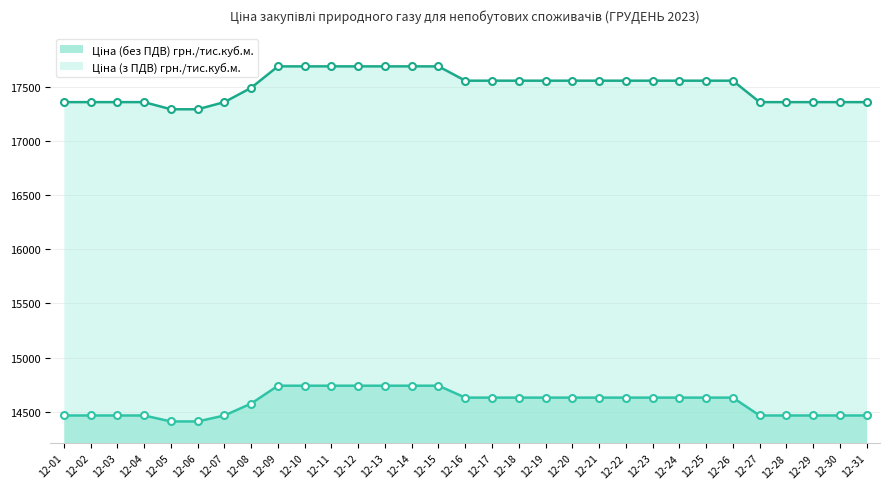

Which category has the lowest value in the Ціна (з ПДВ) грн./тис.куб.м. series?

12-05